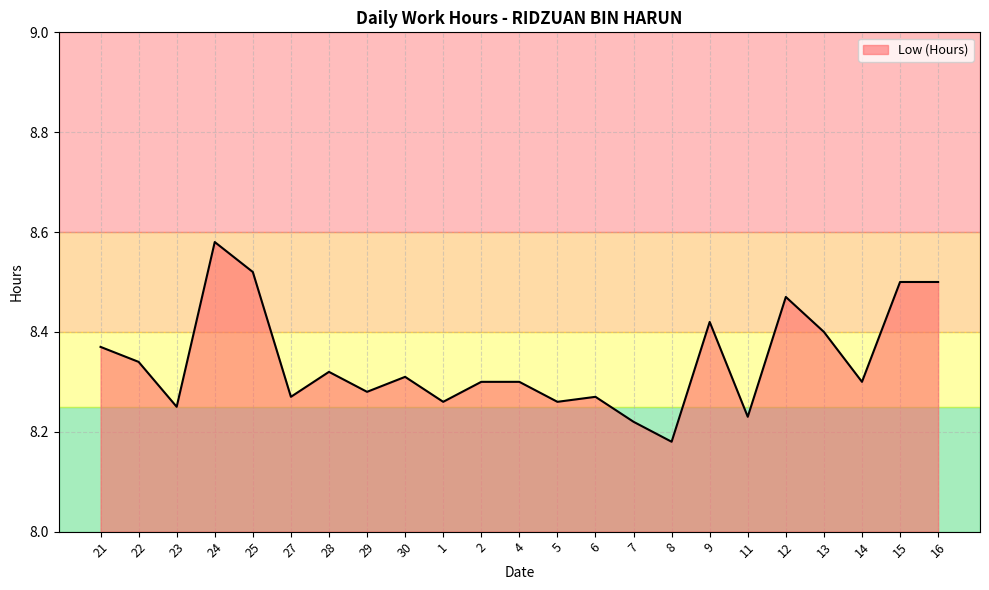

At which category does the data reach its first local peak?

24